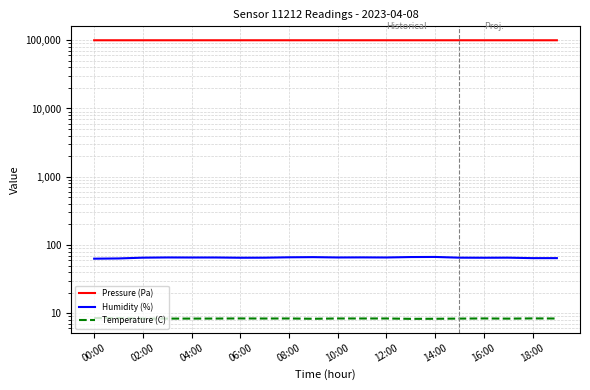

At which label is Humidity (%) closest to 65?

06:00